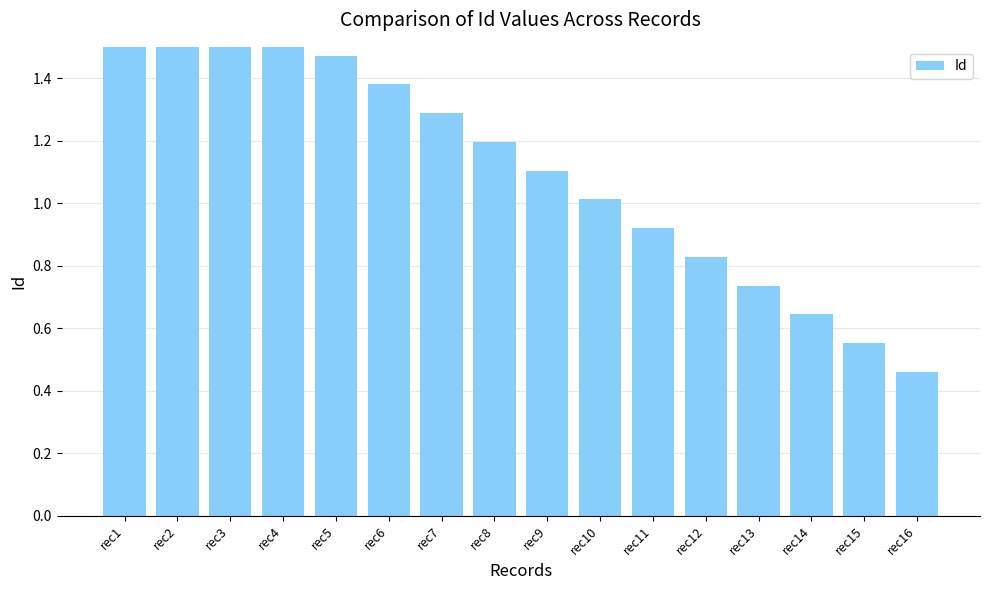

What is the minimum value shown in the chart?

0.5